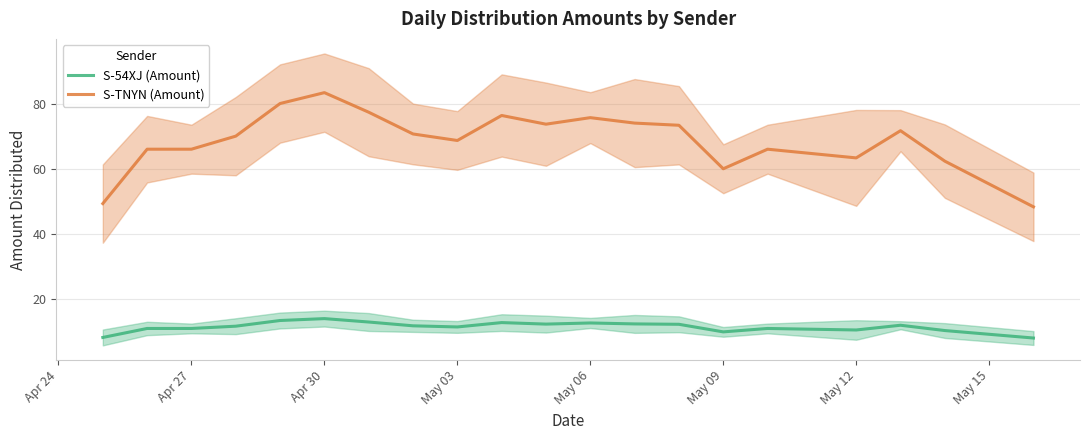

True or false: S-54XJ (Amount) has more than 2 points higher than both neighbors.

True